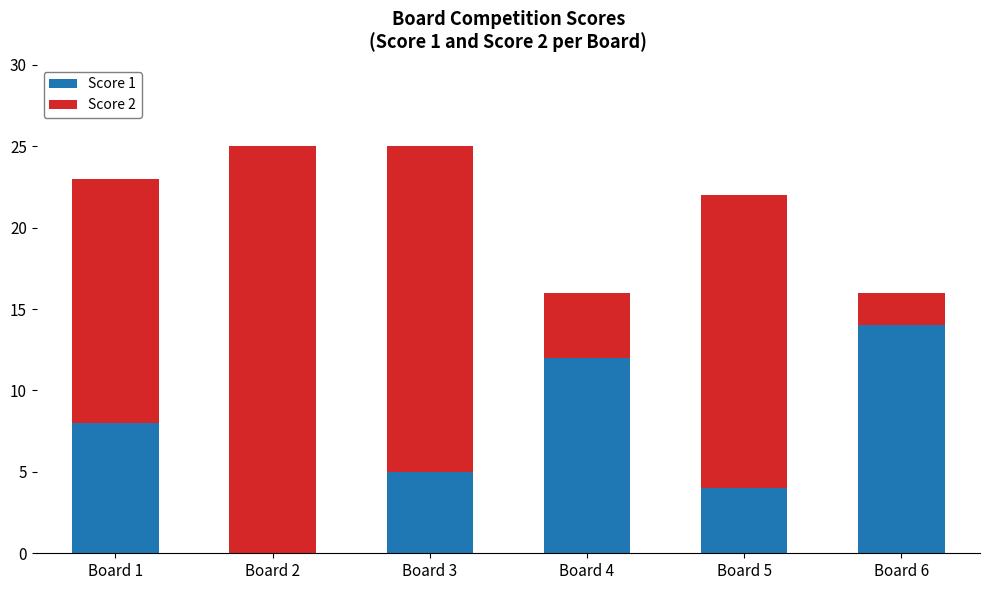

What is the maximum value for Score 1?

14